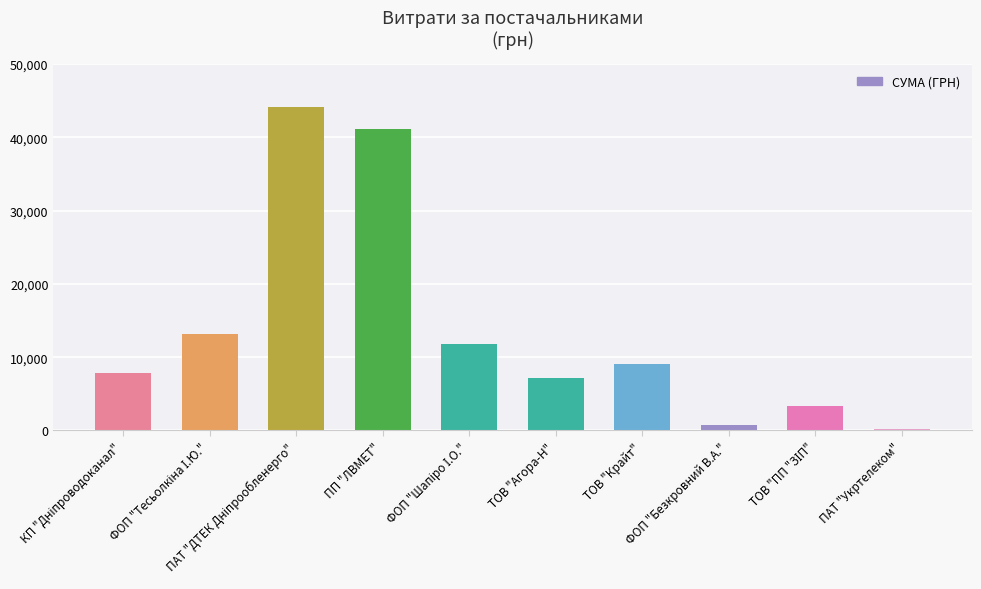

What is the sum of all values?

138493.1